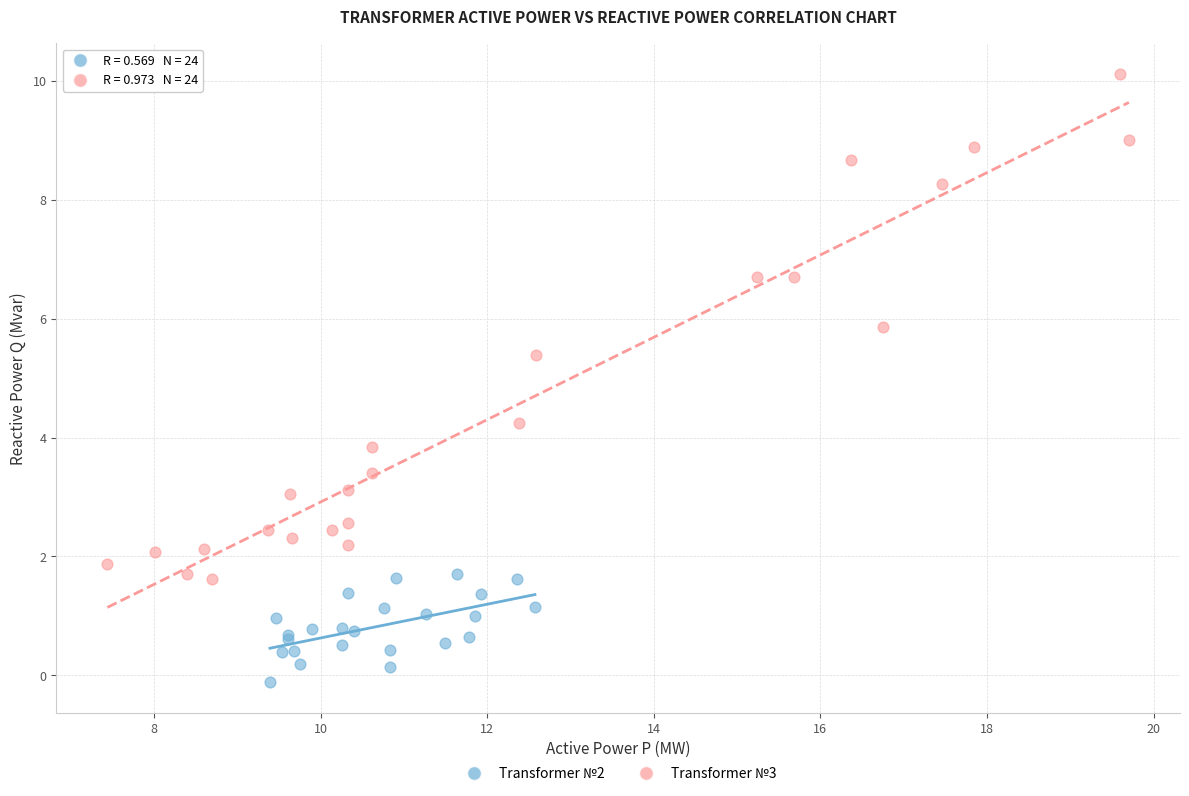

Which series contains the highest Y value?

Transformer №3